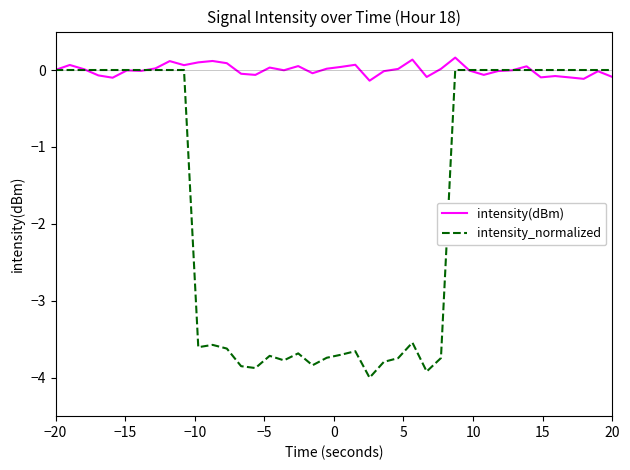

Which series has the largest range (max minus min)?

intensity_normalized